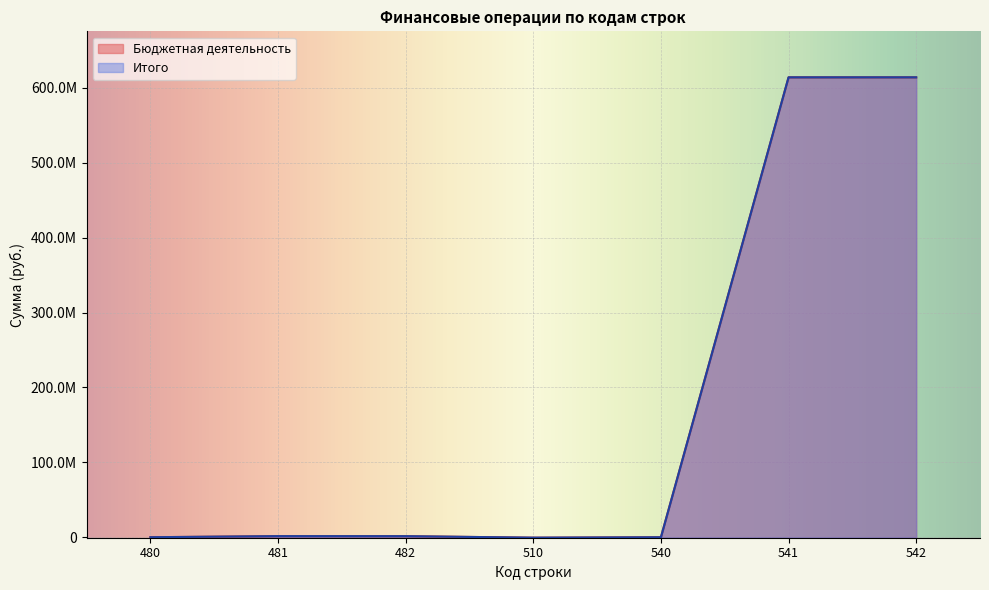

At which label does Бюджетная деятельность first exceed 0?

480